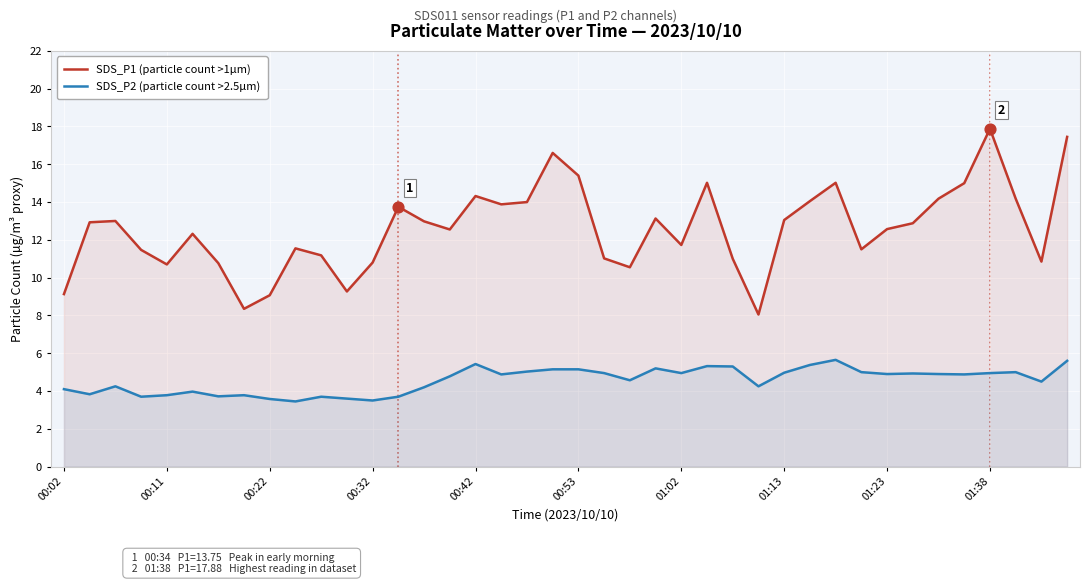

Which series has the largest total across all categories?

SDS_P1 (particle count >1µm)